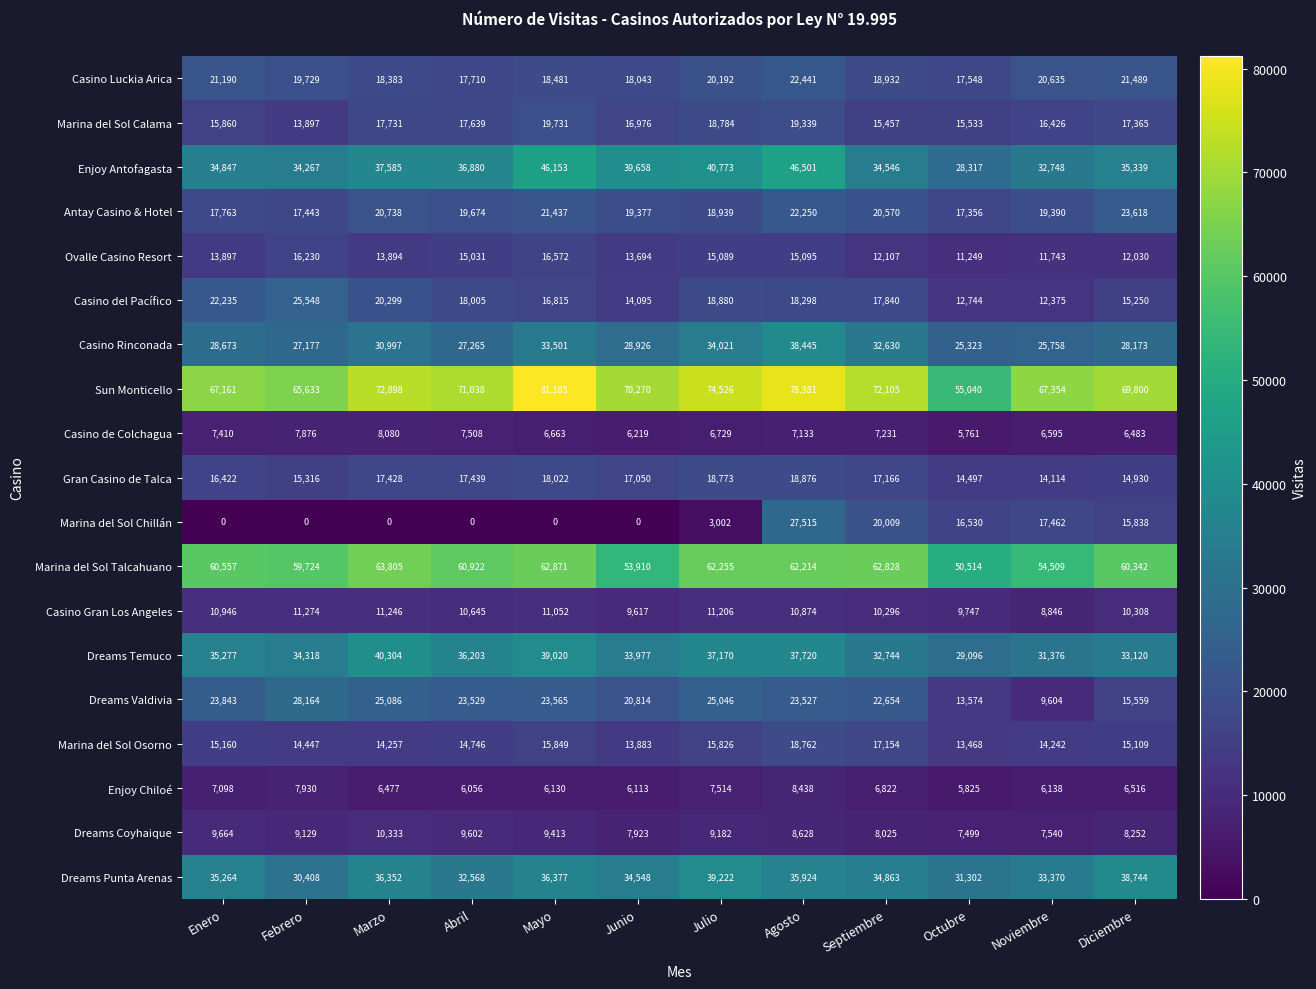

What is the difference between the second highest and minimum values in the Antay Casino & Hotel series?

4894